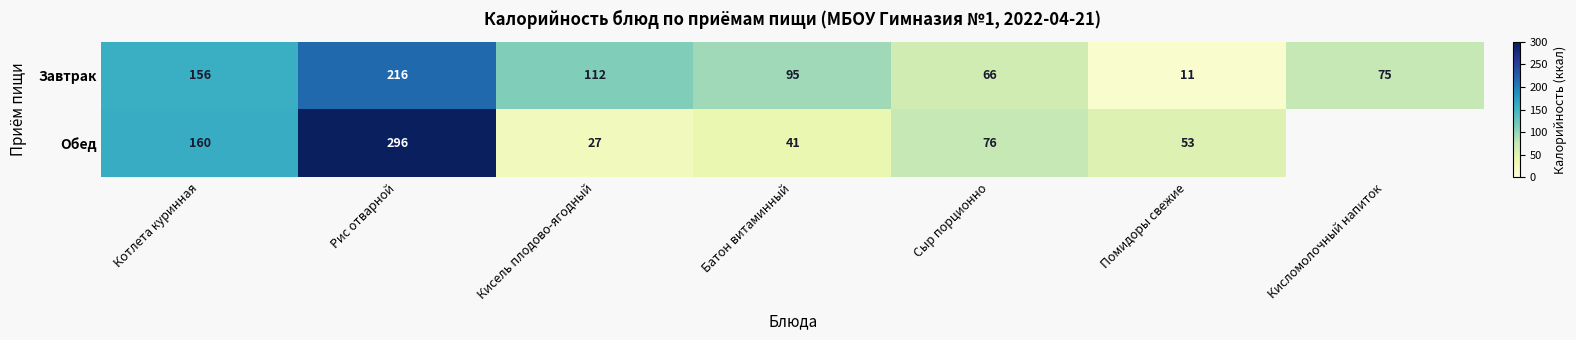

What is the maximum value shown in the chart?

296.0